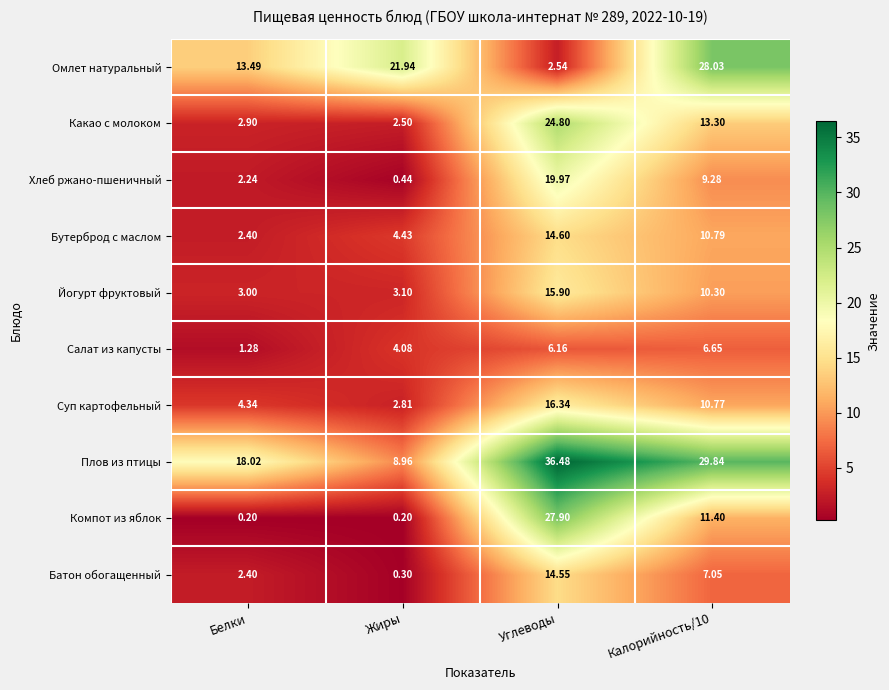

Where does the Салат из капусты series first go above 6?

Углеводы